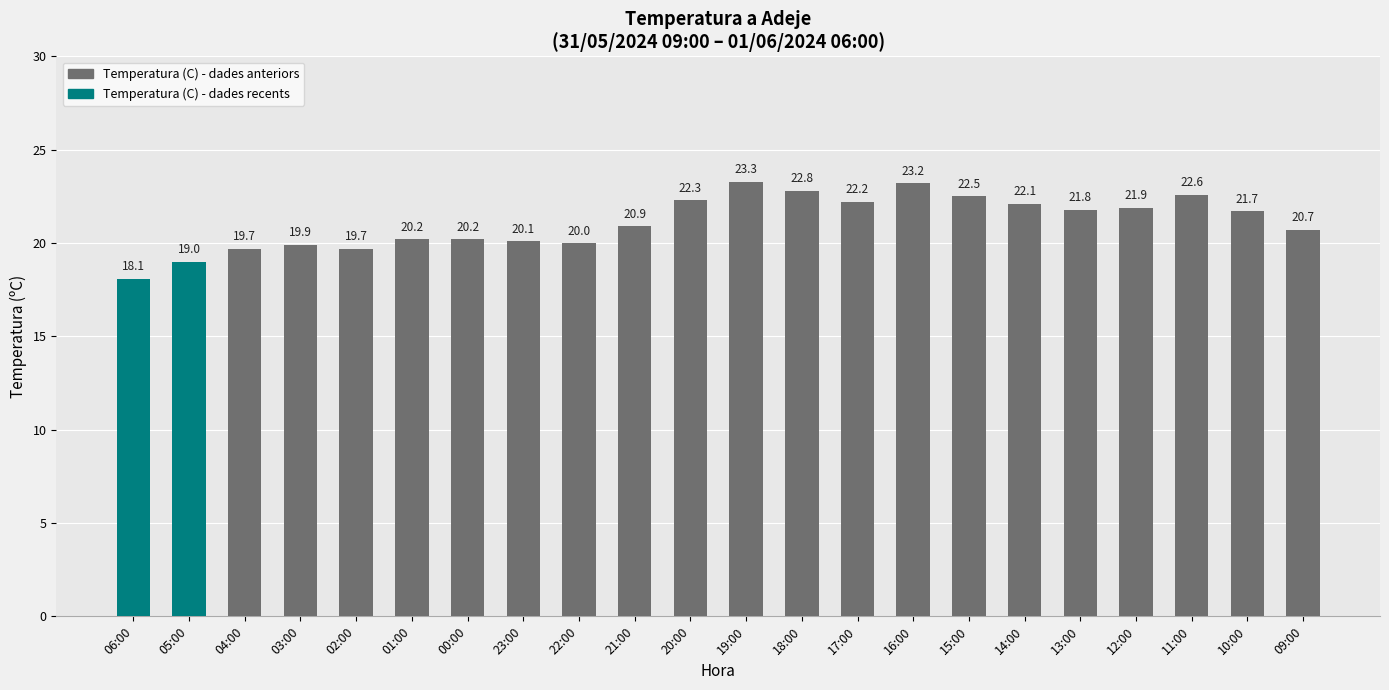

What is the sum of the values at 21:00 and 22:00?

40.9